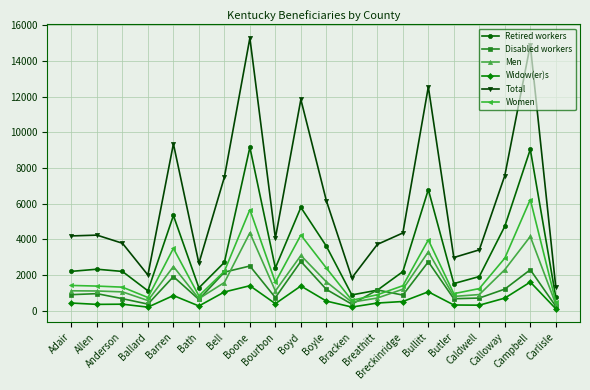

Does the chart display data point markers on the line(s)?

Yes